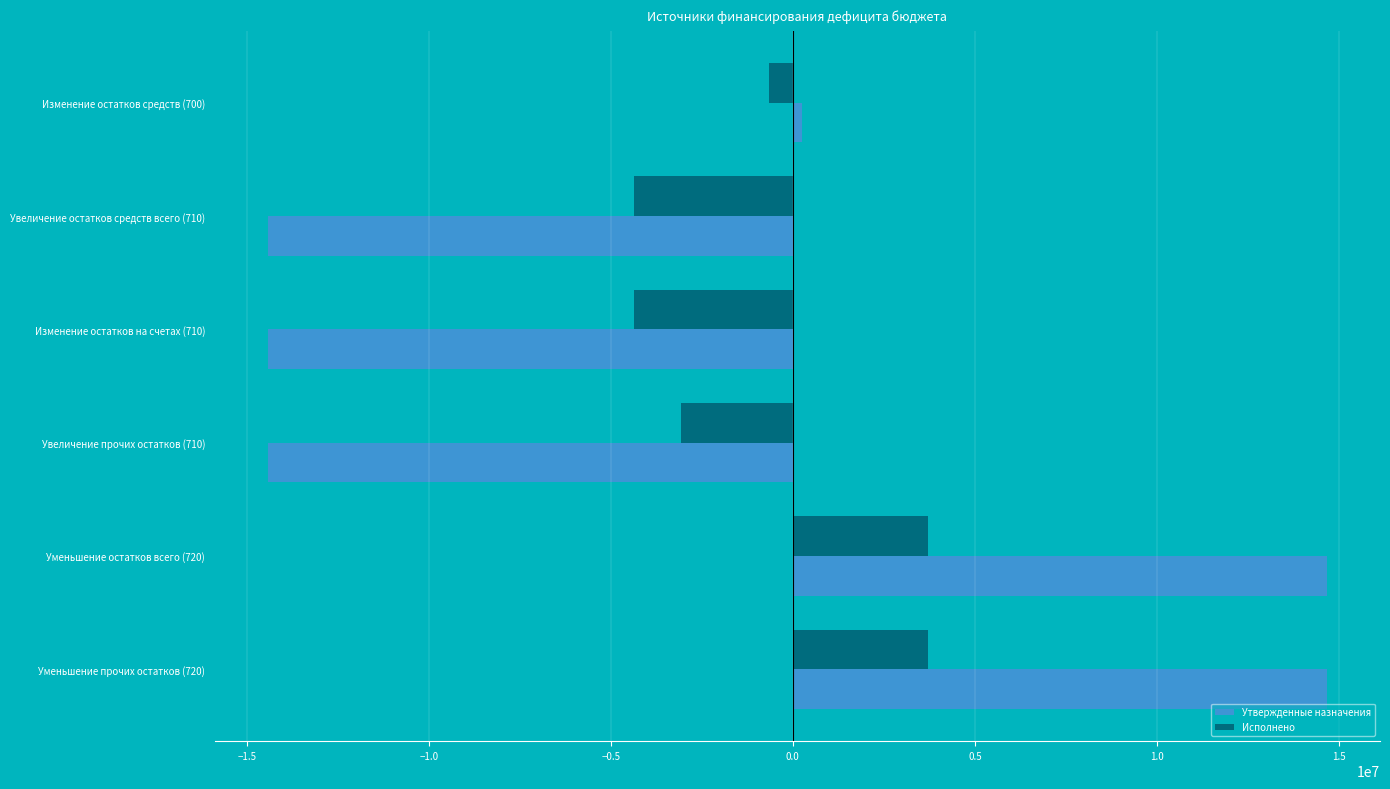

The value of Утвержденные назначения at Увеличение прочих остатков (710) is -14423300.0. True or false?

True